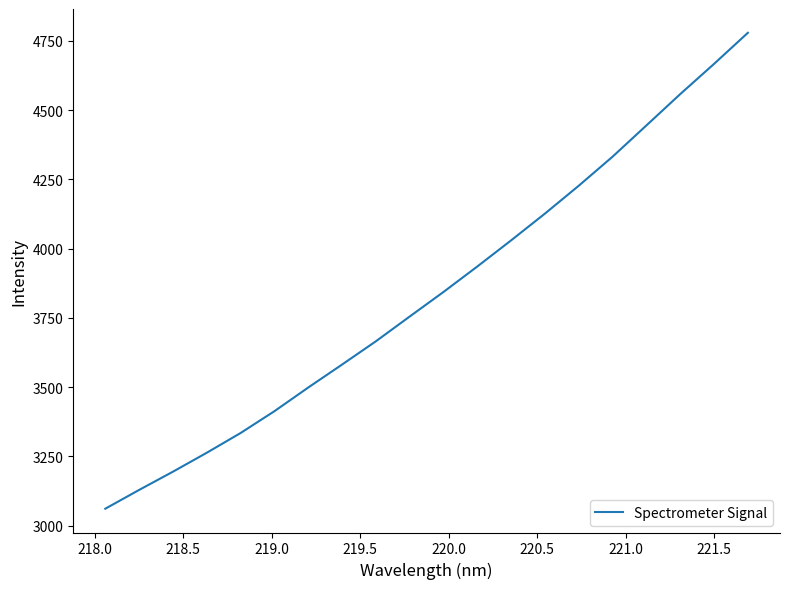

What is the minimum value shown in the chart?

3060.8